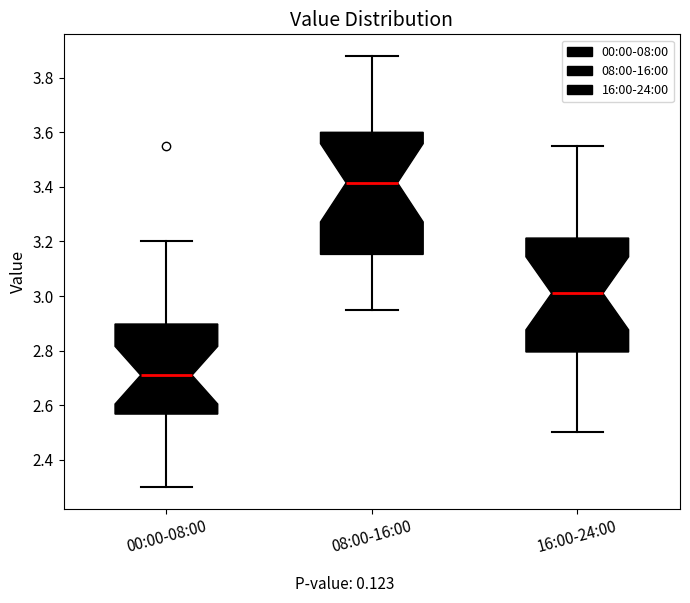

Which box is the tallest, from its lower edge to its upper edge?

08:00-16:00